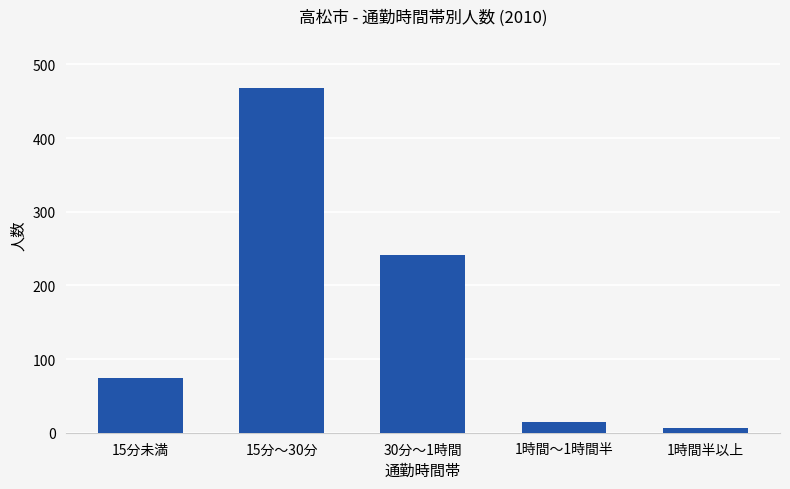

The value at 30分～1時間 is 90. True or false?

False